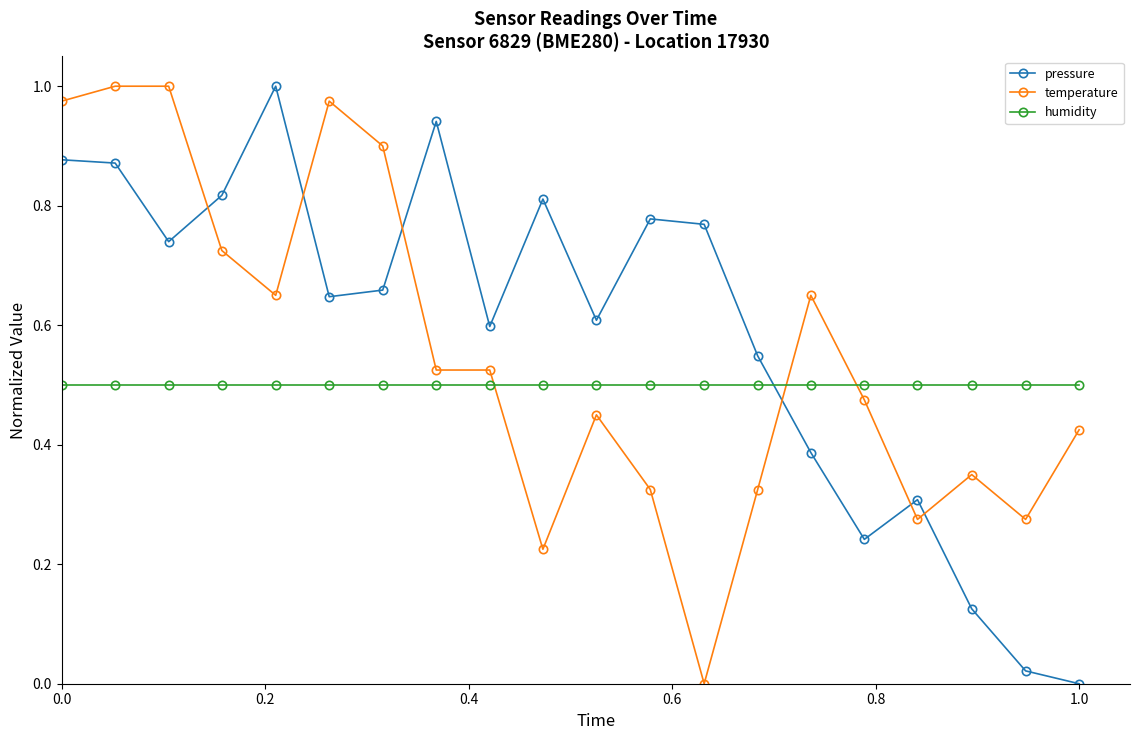

Is this an area chart (filled region under the line)?

No